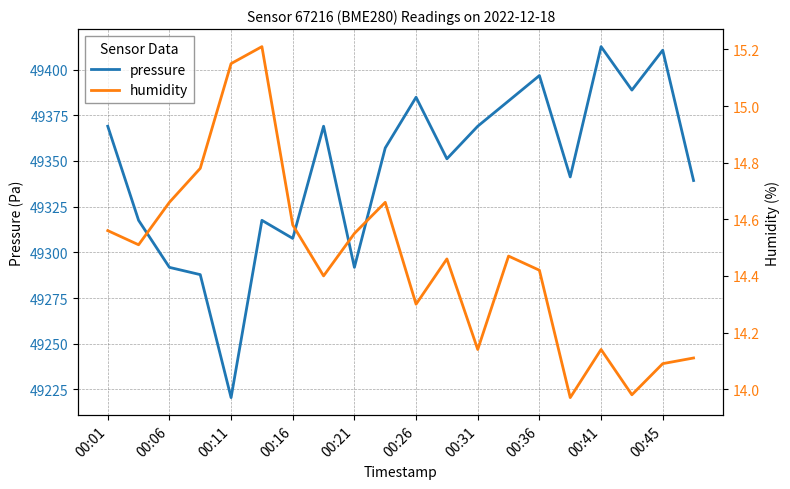

True or false: humidity and pressure intersect in this chart.

False